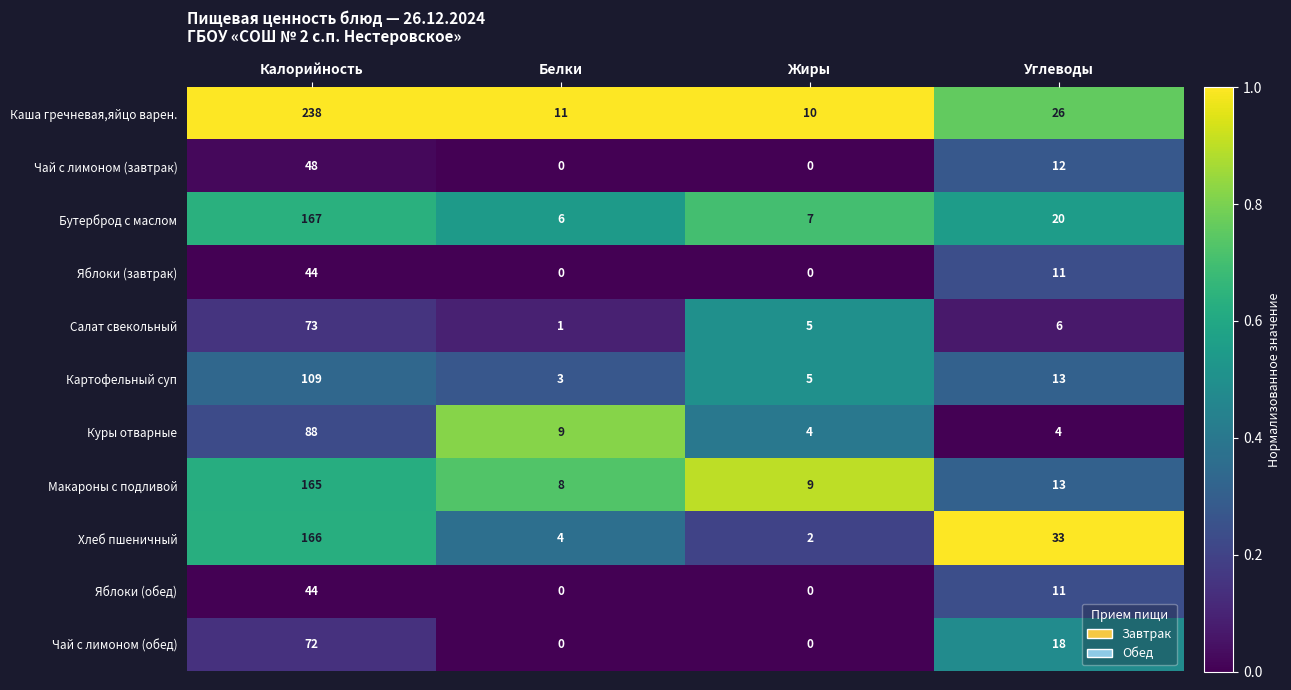

What is the total value across all series at Белки?

42